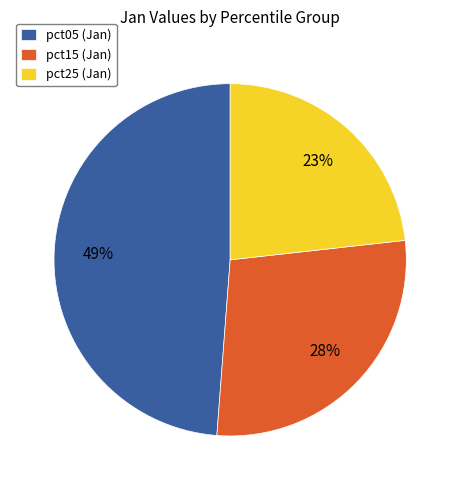

How many slices are in this pie chart?

3